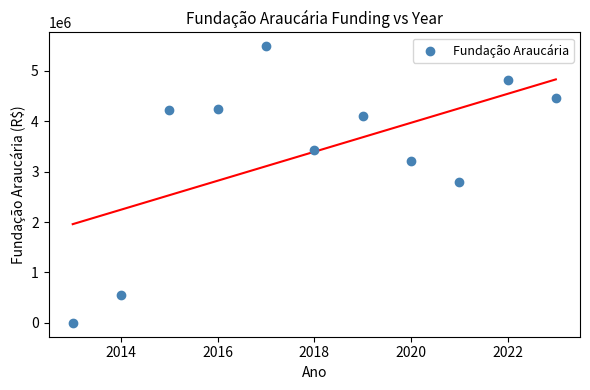

What is the average X value?

2018.0